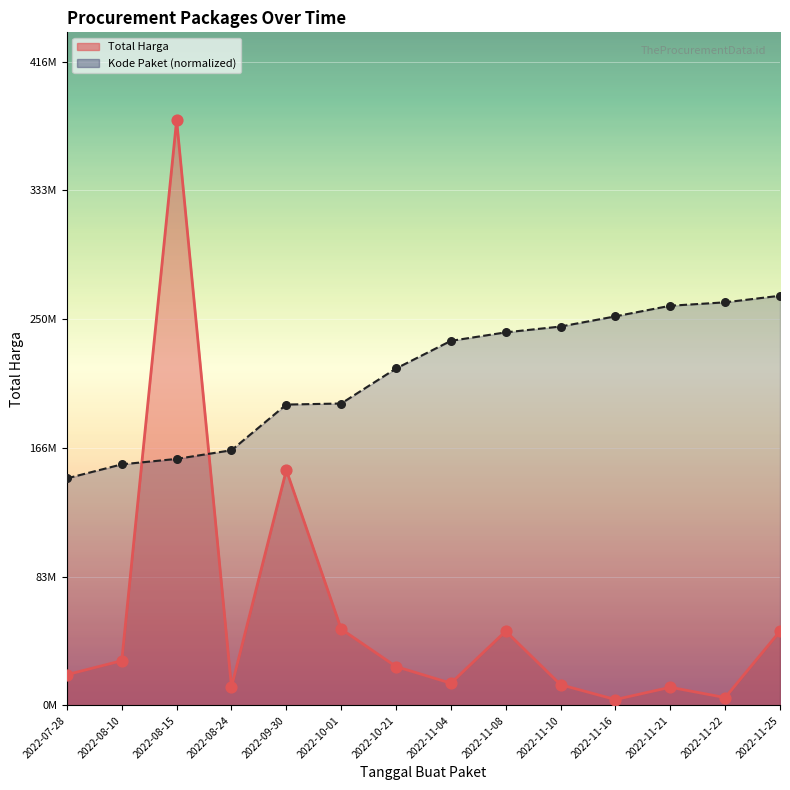

At how many categories does at least one series exceed 34007435?

14